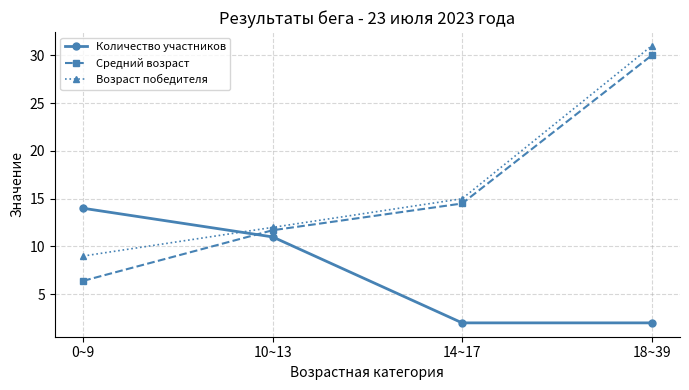

The Средний возраст series shows 18.0 at 10~13. True or false?

False